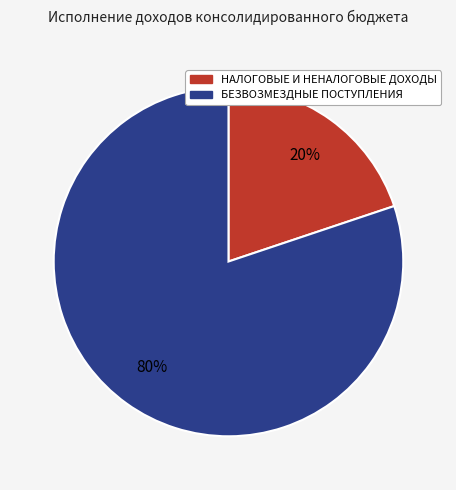

Between НАЛОГОВЫЕ И НЕНАЛОГОВЫЕ ДОХОДЫ and БЕЗВОЗМЕЗДНЫЕ ПОСТУПЛЕНИЯ, which is larger?

БЕЗВОЗМЕЗДНЫЕ ПОСТУПЛЕНИЯ